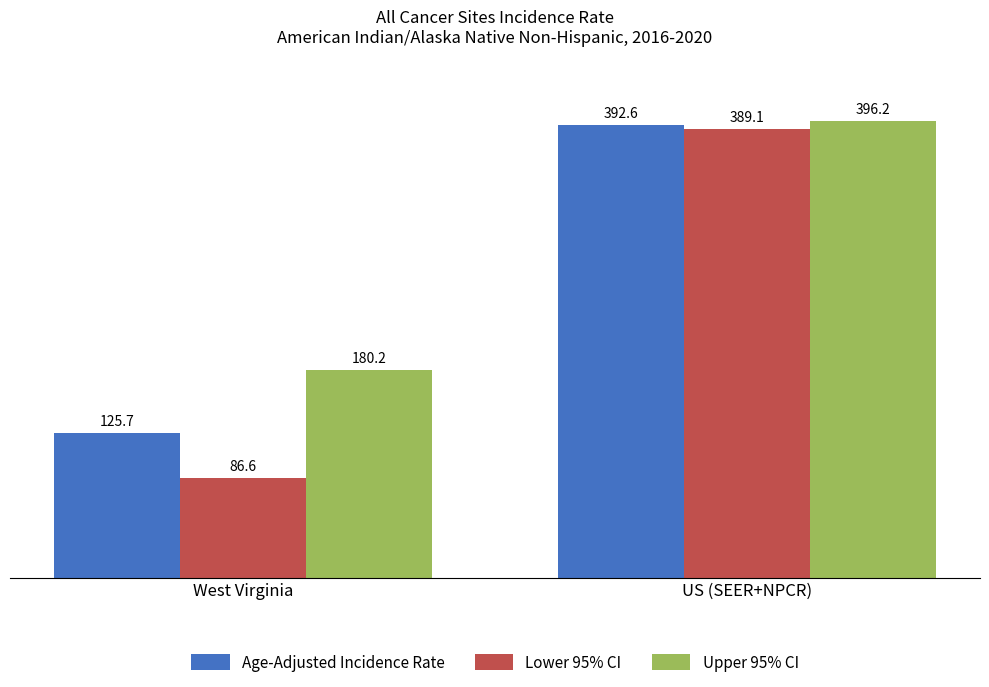

Which series has the widest spread of values?

Lower 95% CI